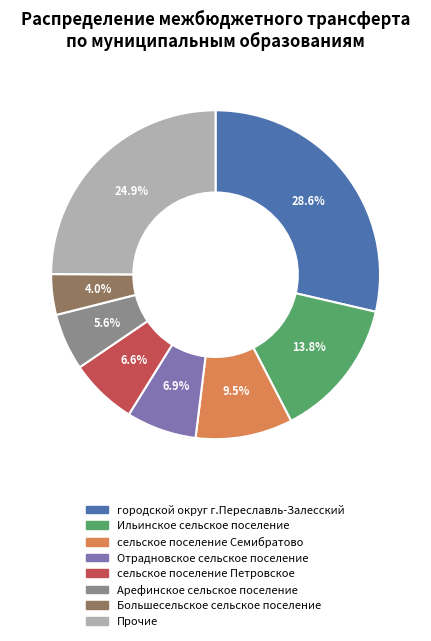

Is there any slice that represents more than half of the pie?

No